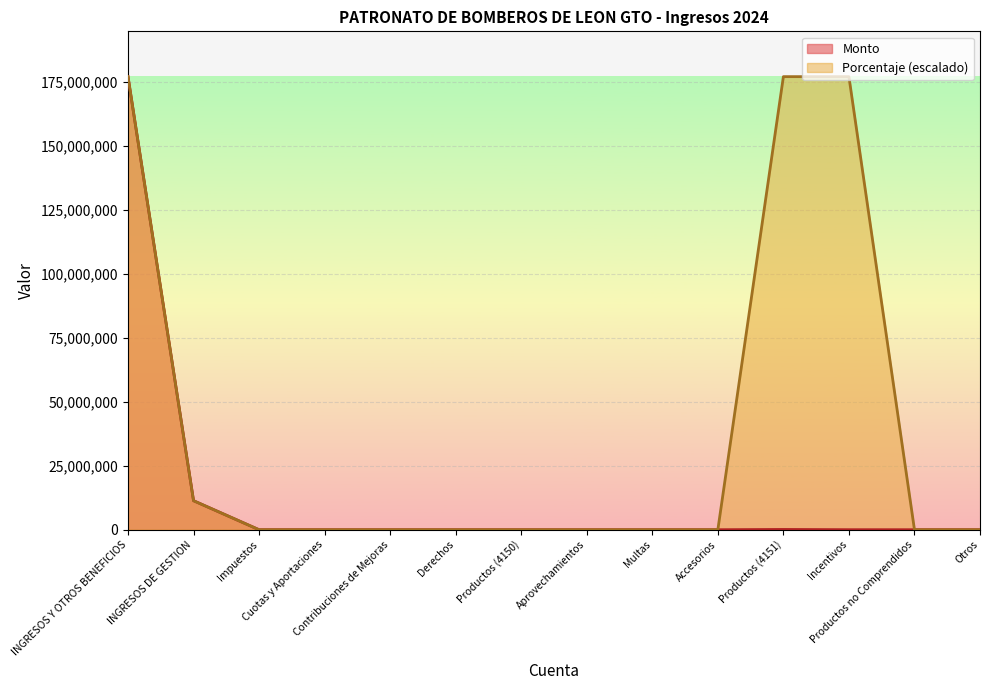

True or false: Porcentaje and Monto intersect in this chart.

False